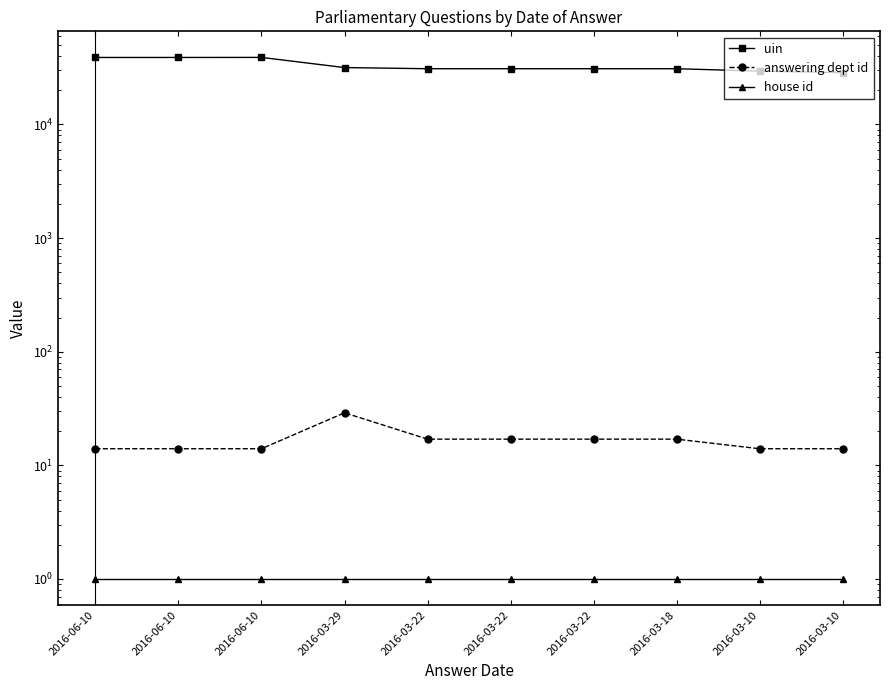

What is the minimum value for house id?

1